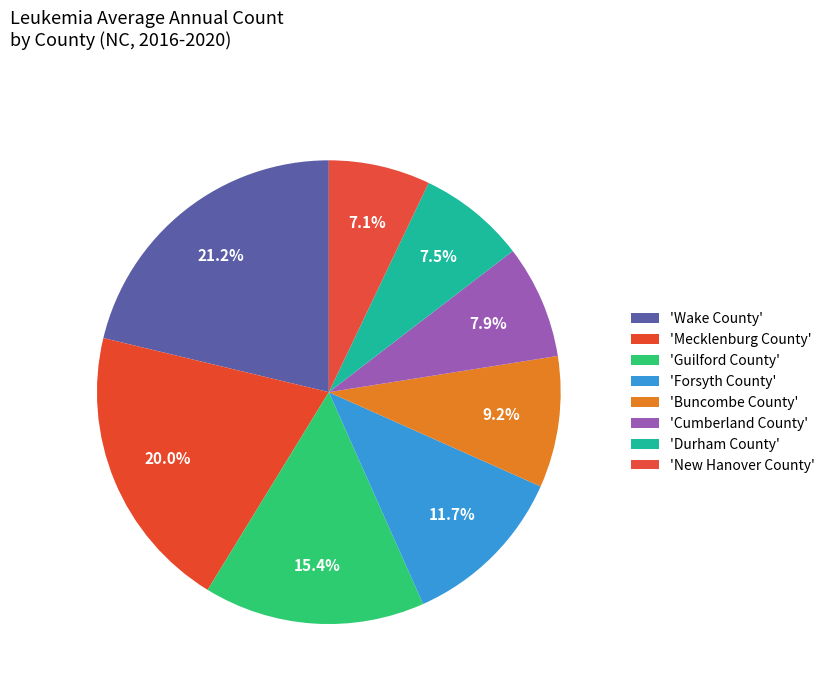

Count the number of slices in the pie.

8